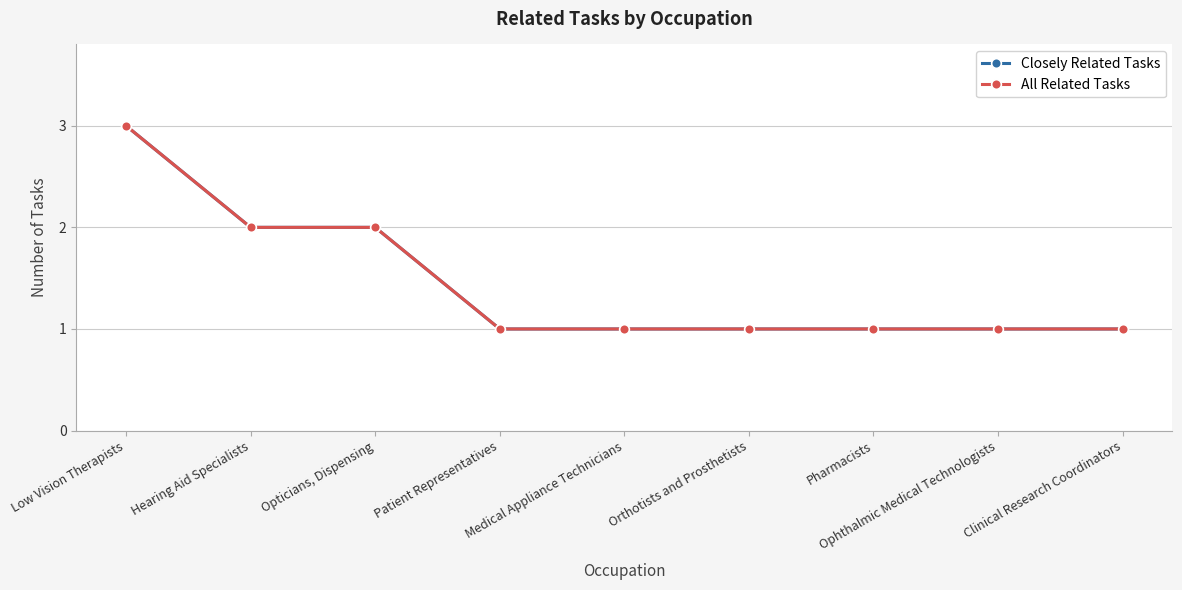

True or false: All Related Tasks and Closely Related Tasks cross at least once.

False